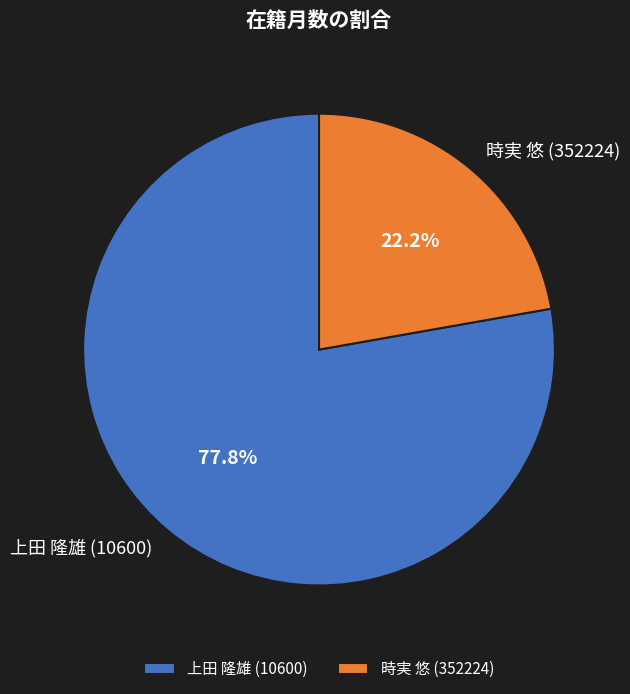

Does 上田 隆雄 (10600) represent more than half of the total?

Yes